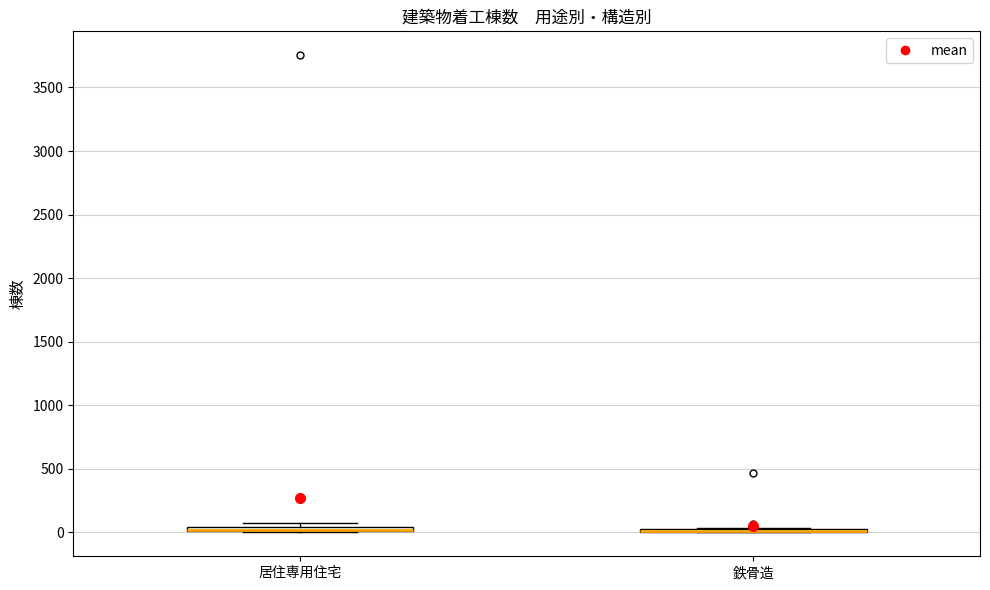

Where is the lower edge of the box for 居住専用住宅 on the y-axis? The values are not printed on the chart, so give them approximately, as read against the axis.

0